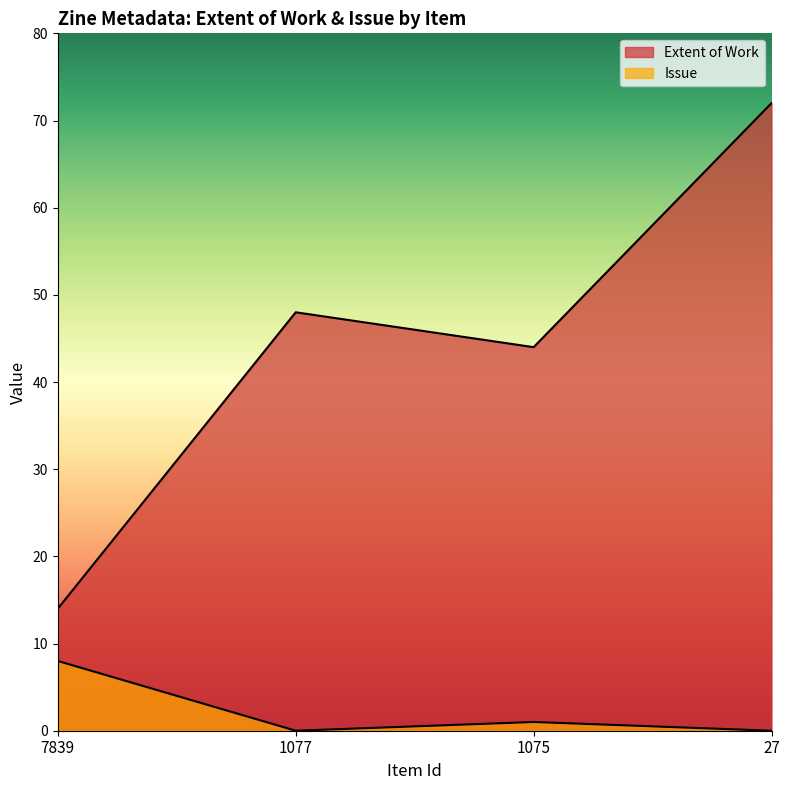

True or false: Extent of Work and Issue cross at least once.

False